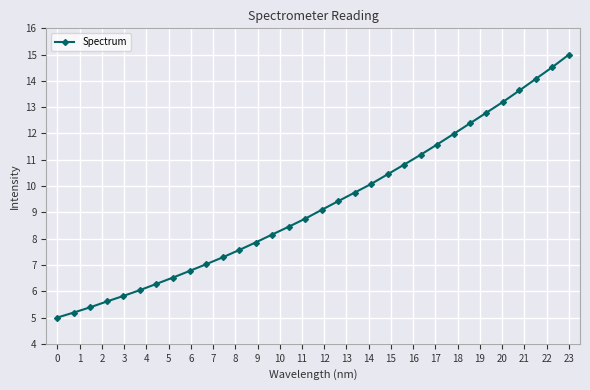

What is the value of the 18th point from the left?

9.4